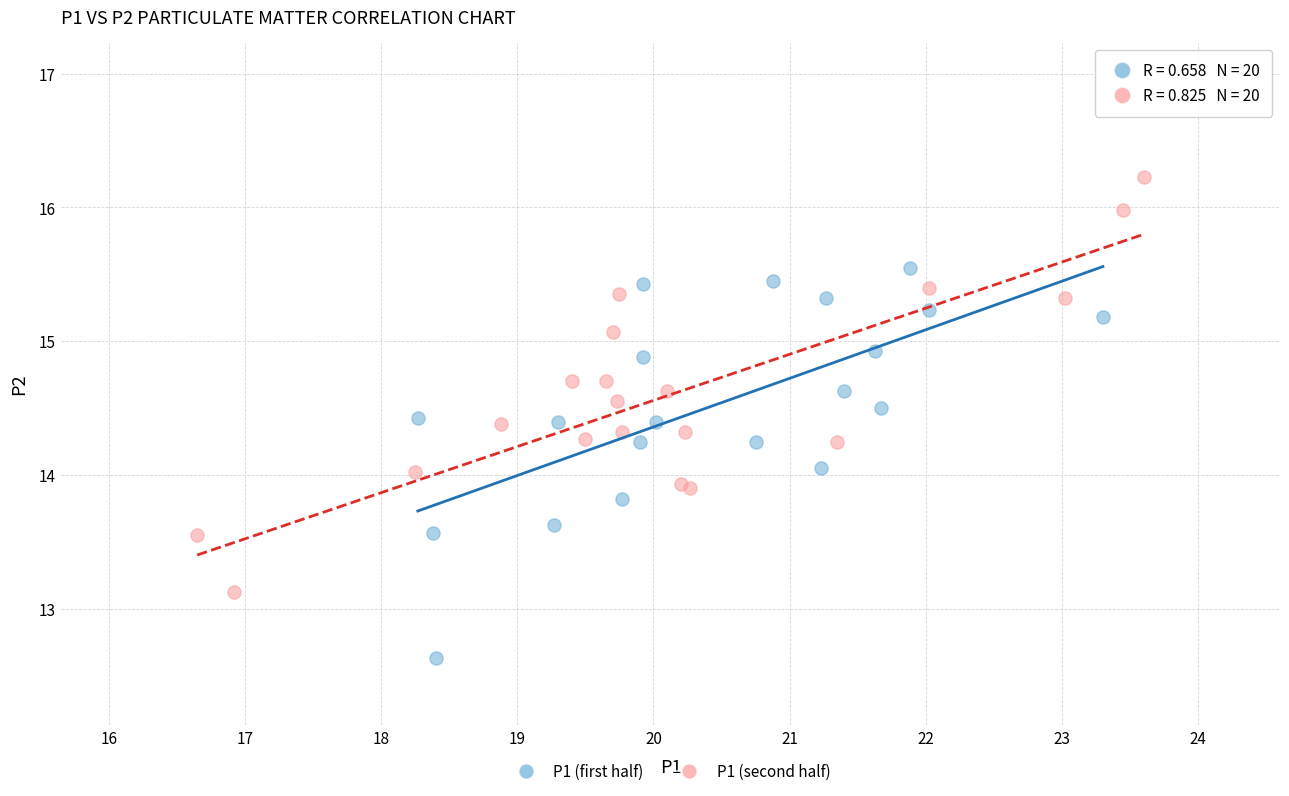

What are all the series names shown in the legend?

P1 (first half), P1 (second half)